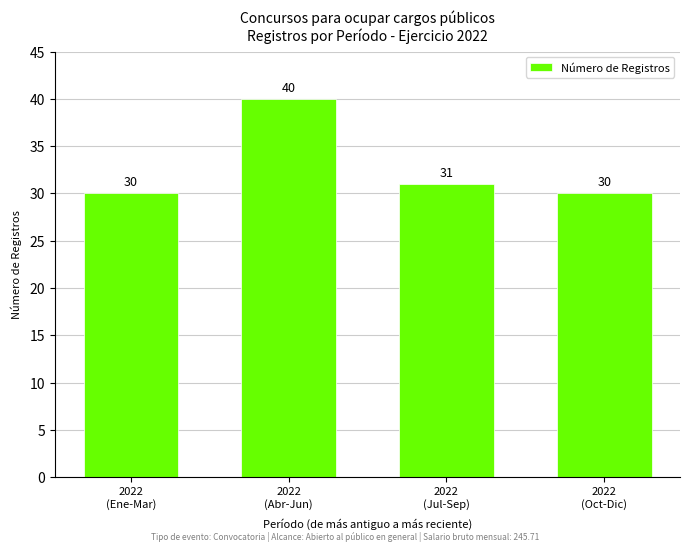

The chart shows a value of 48 at 2022
(Oct-Dic). True or false?

False